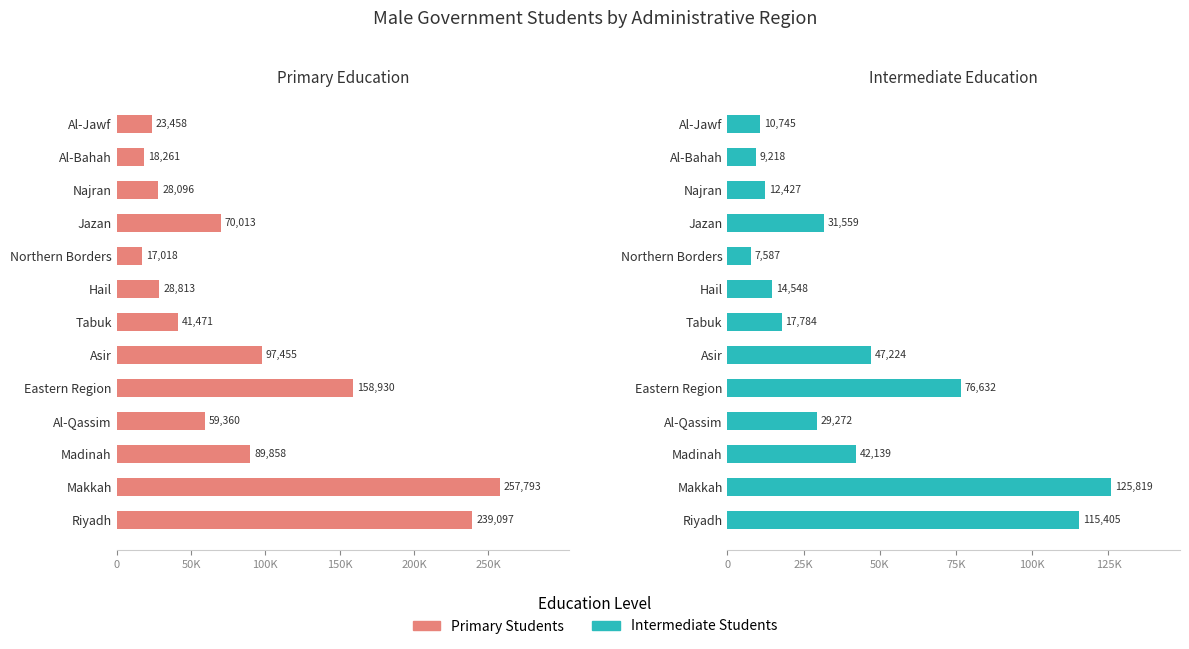

What is the difference between the second highest and second lowest values in the Primary Students series?

220836